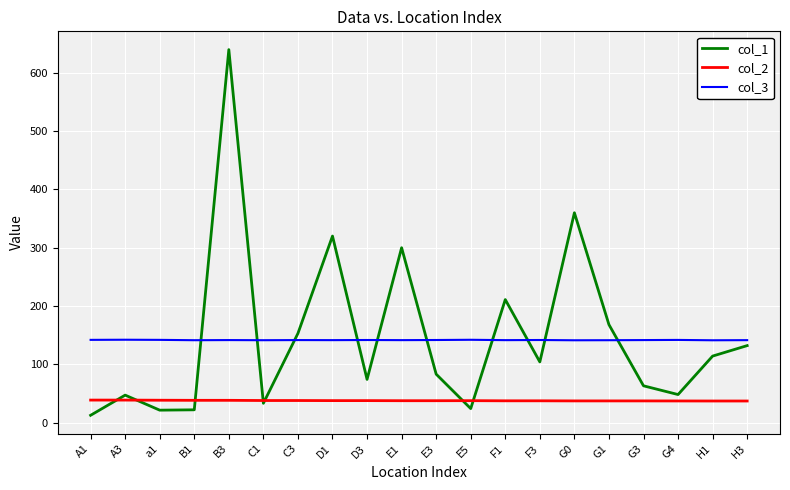

How many lines are shown in the chart?

3